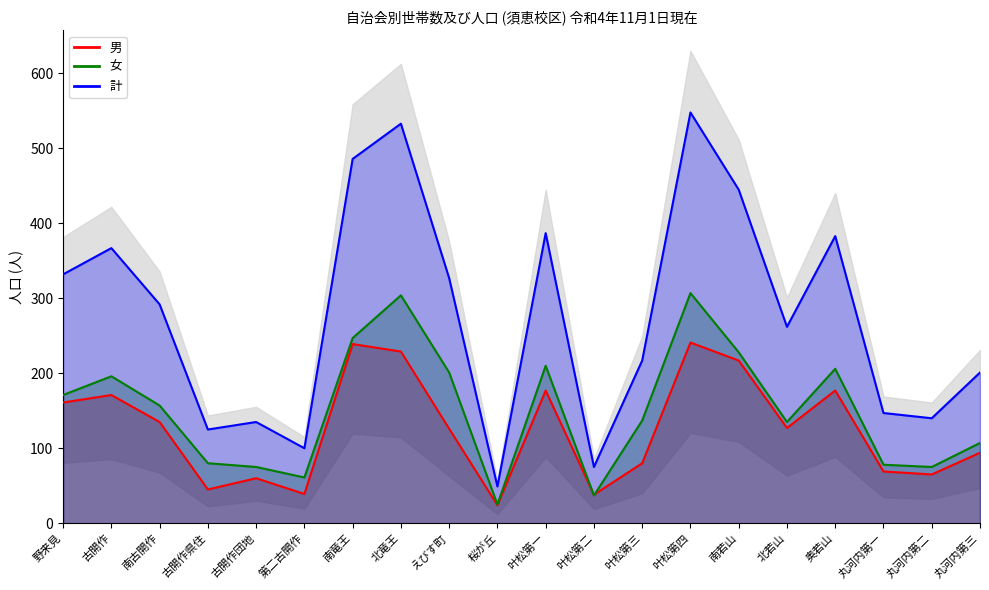

Count the number of data series in this chart.

3